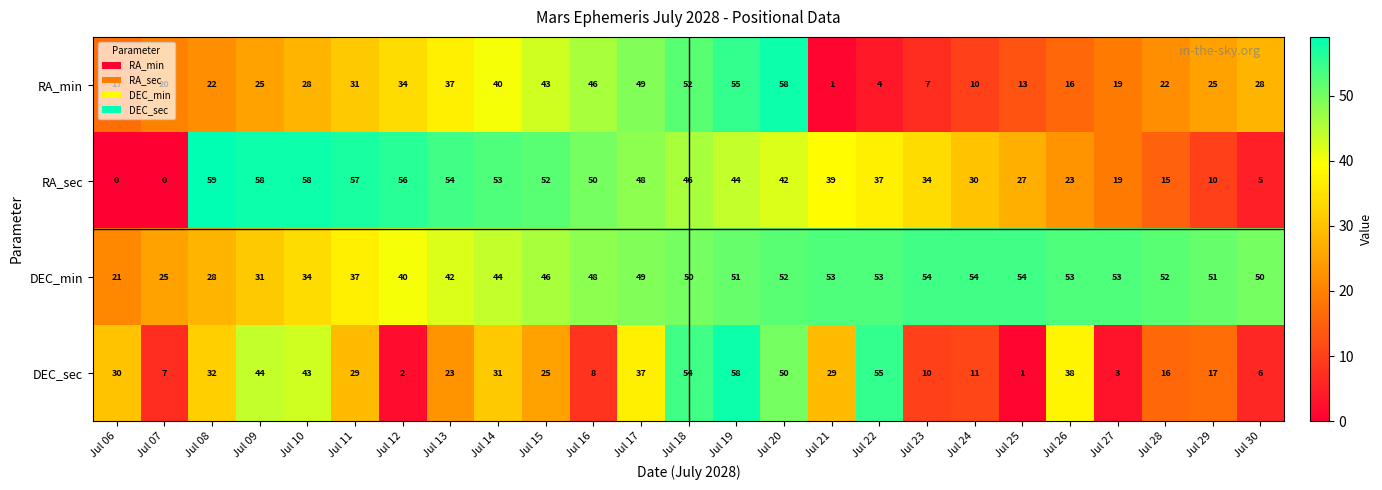

The value of RA_sec at Jul 09 is 58. True or false?

True